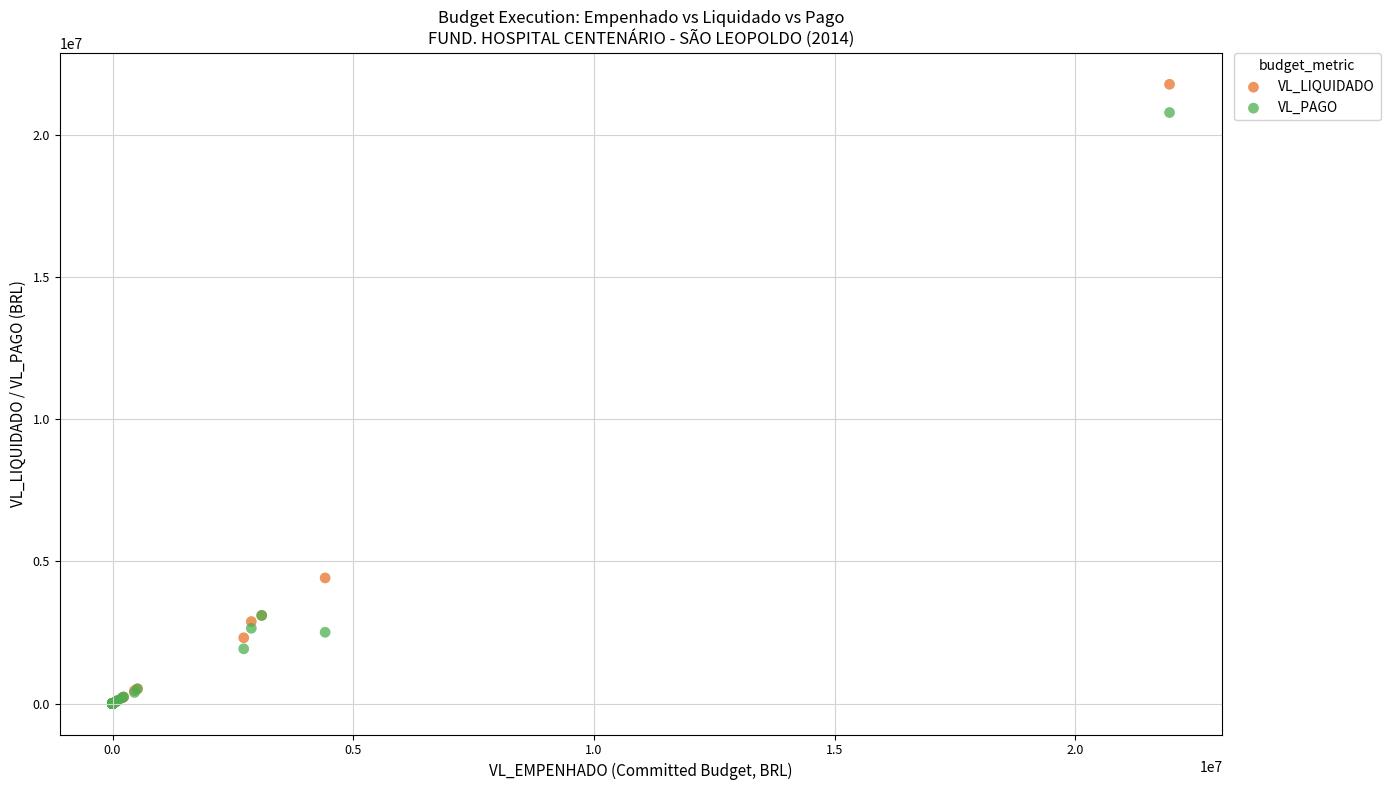

What are all the series names shown in the legend?

VL_LIQUIDADO, VL_PAGO